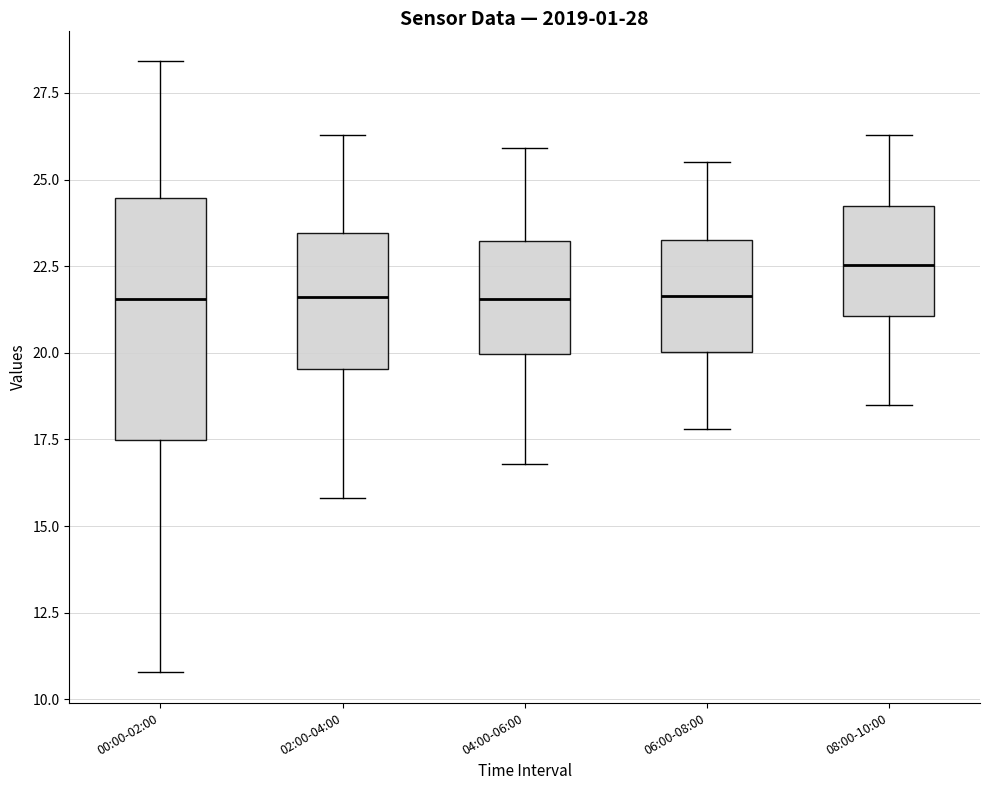

Which box is the tallest, from its lower edge to its upper edge?

00:00-02:00